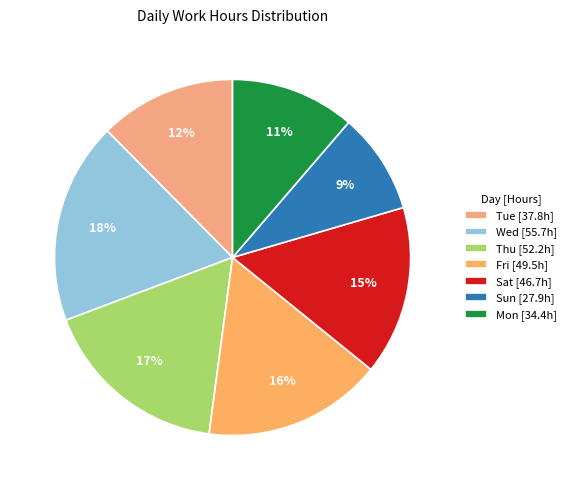

To the nearest percent, what is the average slice percentage?

14%